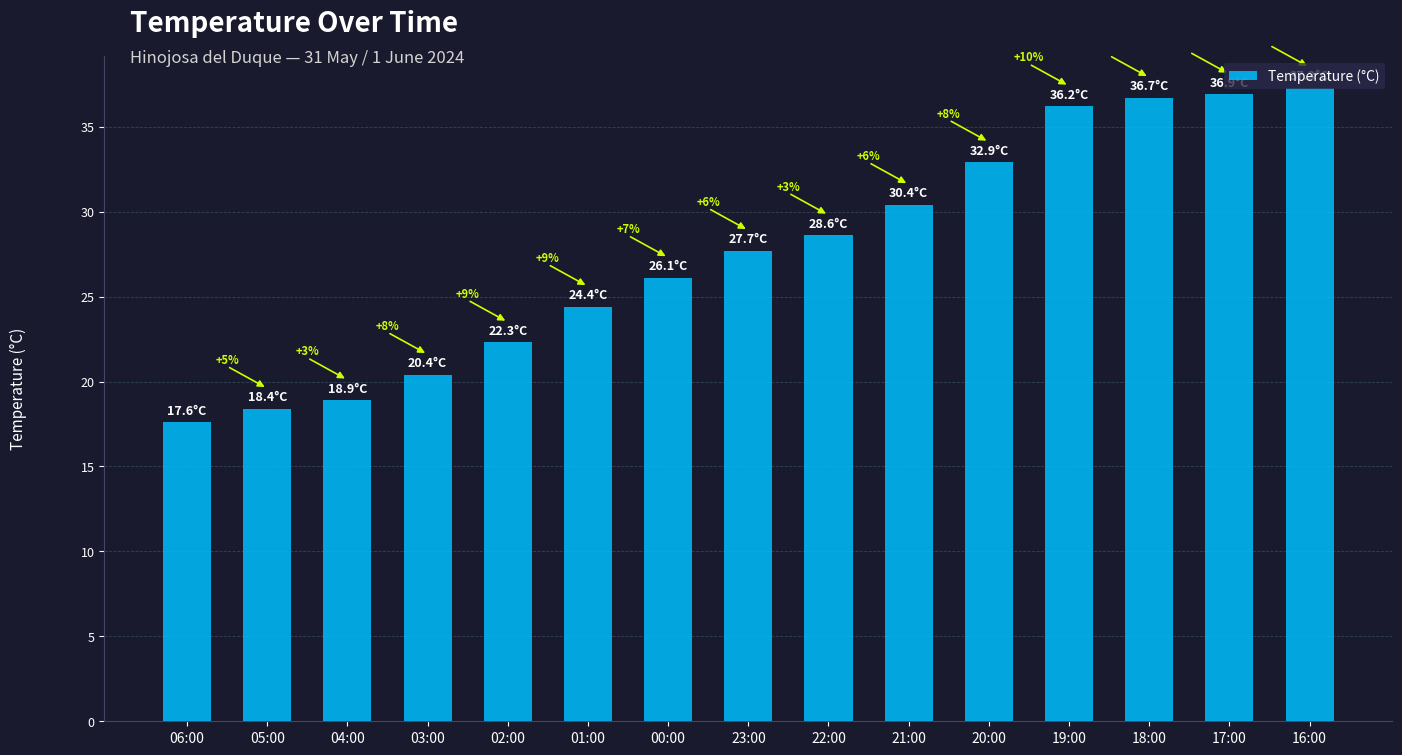

What is the sum of all values?

414.8